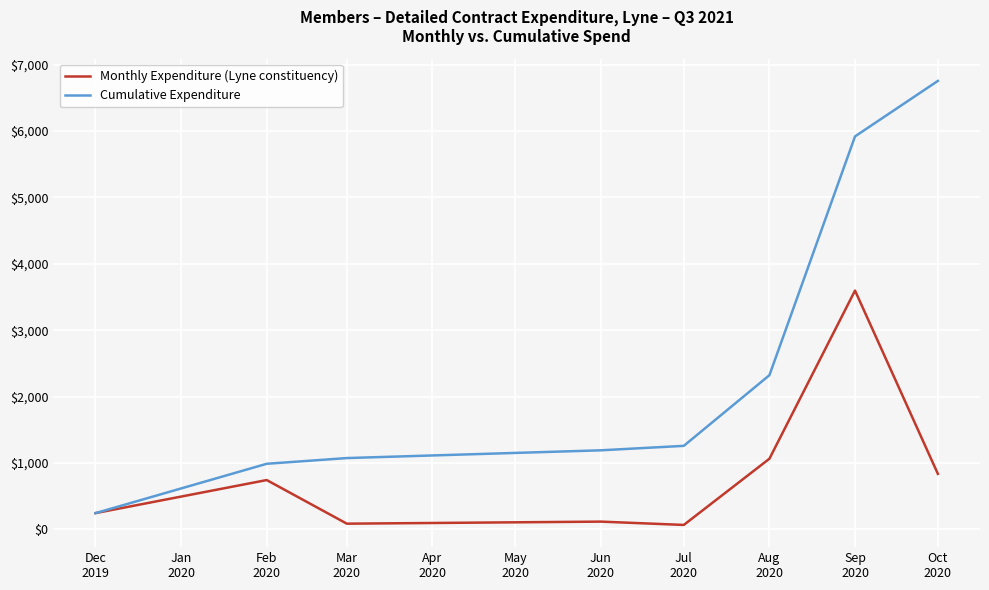

At which category is the sum across all series the highest?

Sep
2020